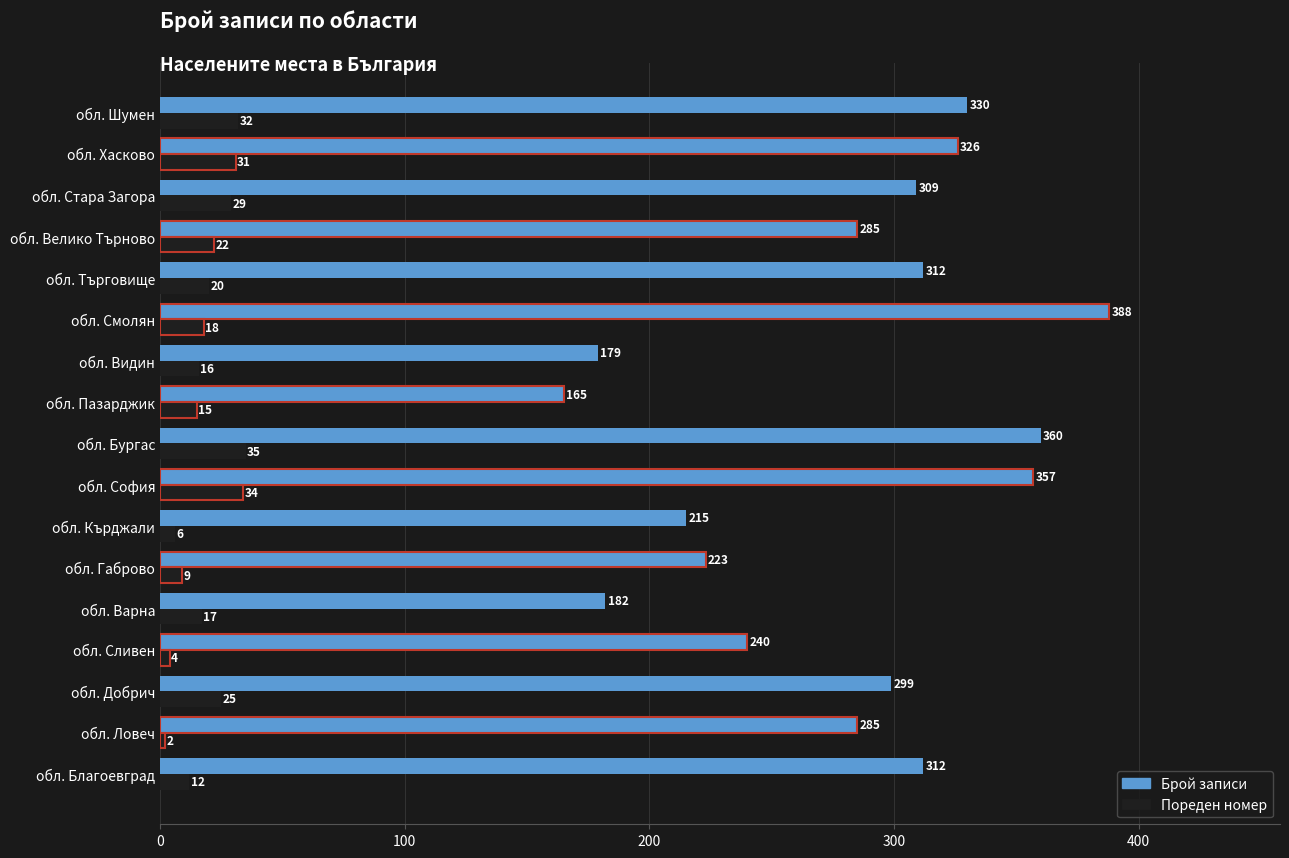

What is the spread (max minus min) of values at обл. Ловеч?

283